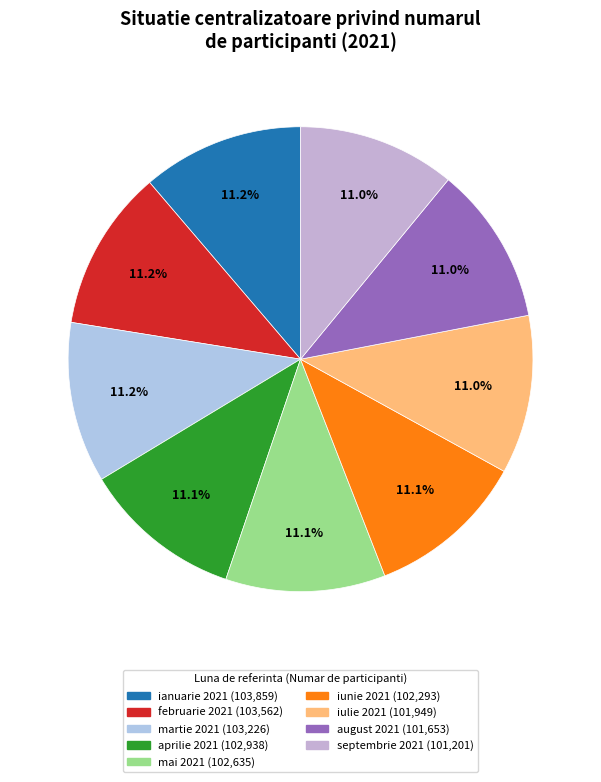

What is the change in value from martie 2021 to aprilie 2021?

-288